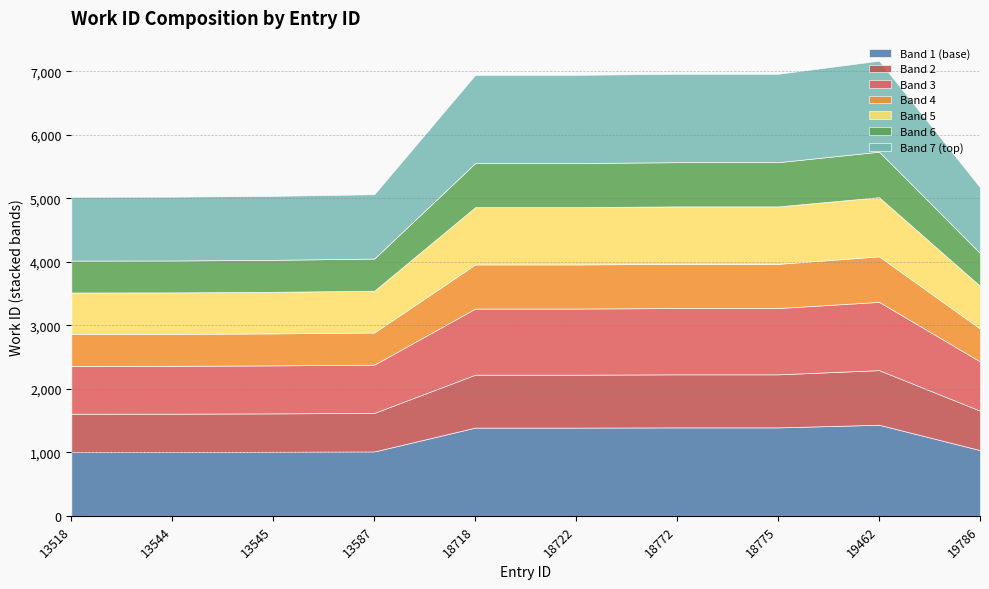

What is the value of the 8th point from the left?

6964